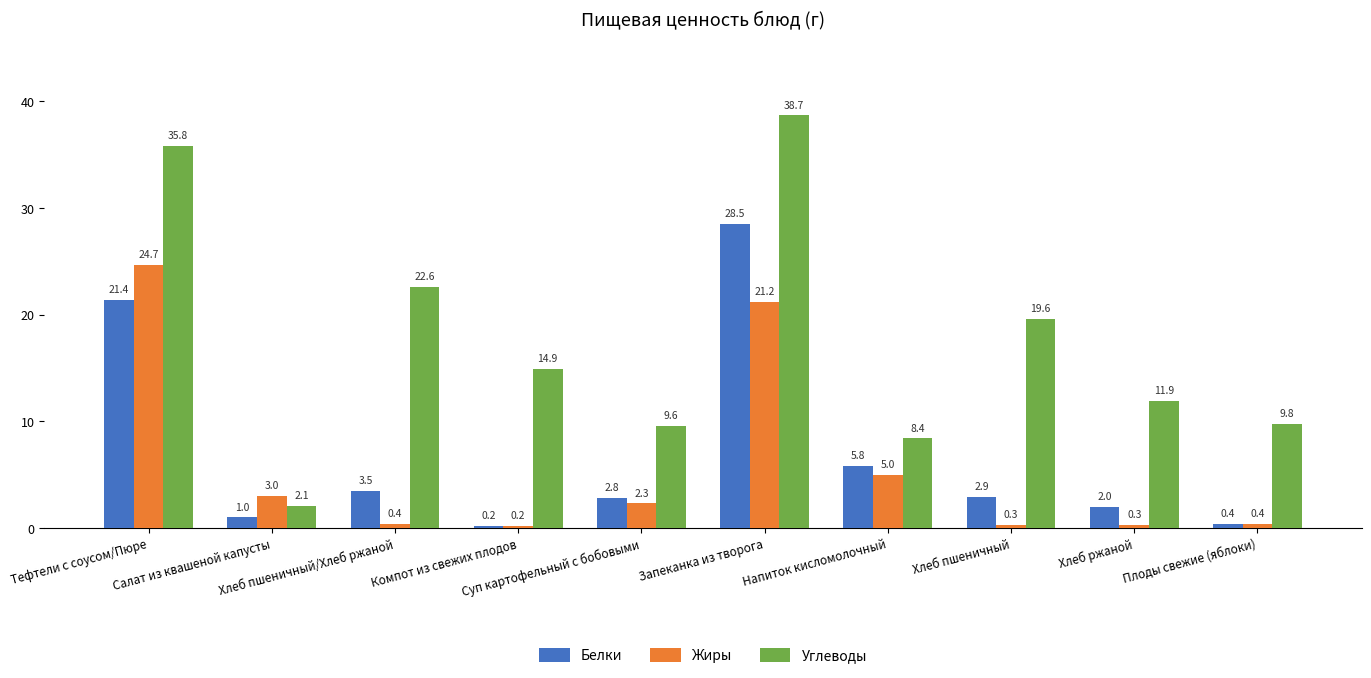

Reading left to right, extract all data points from this chart.

Белки: Тефтели с соусом/Пюре=21.4	Салат из квашеной капусты=1.0	Хлеб пшеничный/Хлеб ржаной=3.5	Компот из свежих плодов=0.2	Суп картофельный с бобовыми=2.8	Запеканка из творога=28.5	Напиток кисломолочный=5.8	Хлеб пшеничный=2.9	Хлеб ржаной=2.0	Плоды свежие (яблоки)=0.4
Жиры: Тефтели с соусом/Пюре=24.7	Салат из квашеной капусты=3.0	Хлеб пшеничный/Хлеб ржаной=0.4	Компот из свежих плодов=0.2	Суп картофельный с бобовыми=2.3	Запеканка из творога=21.2	Напиток кисломолочный=5.0	Хлеб пшеничный=0.3	Хлеб ржаной=0.3	Плоды свежие (яблоки)=0.4
Углеводы: Тефтели с соусом/Пюре=35.8	Салат из квашеной капусты=2.1	Хлеб пшеничный/Хлеб ржаной=22.6	Компот из свежих плодов=14.9	Суп картофельный с бобовыми=9.6	Запеканка из творога=38.7	Напиток кисломолочный=8.4	Хлеб пшеничный=19.6	Хлеб ржаной=11.9	Плоды свежие (яблоки)=9.8